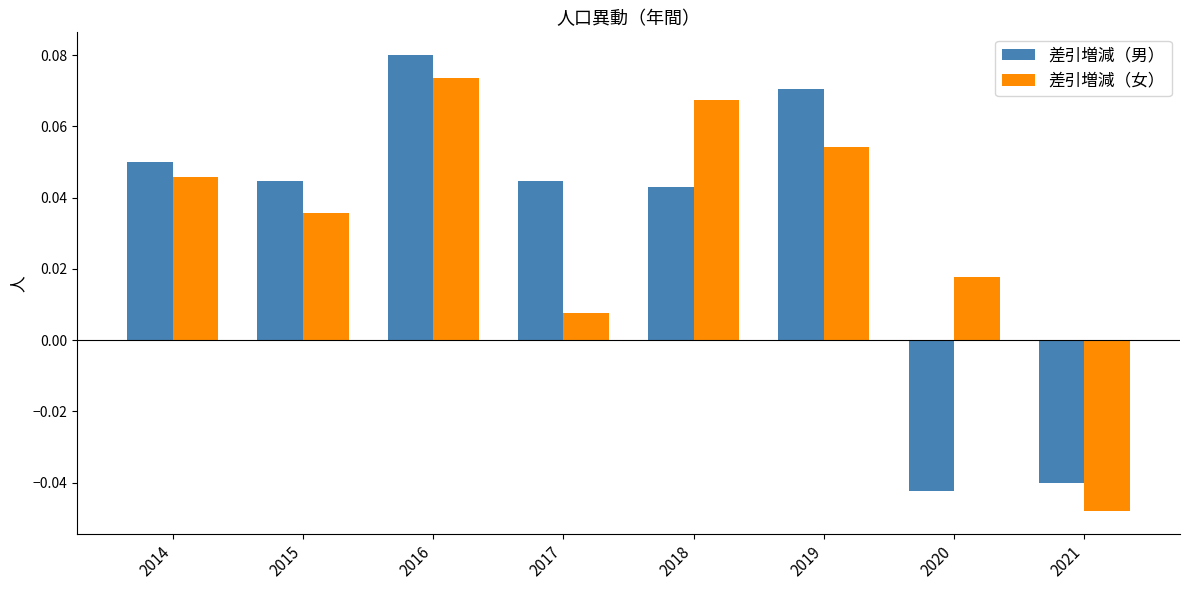

How many groups of bars are there?

8